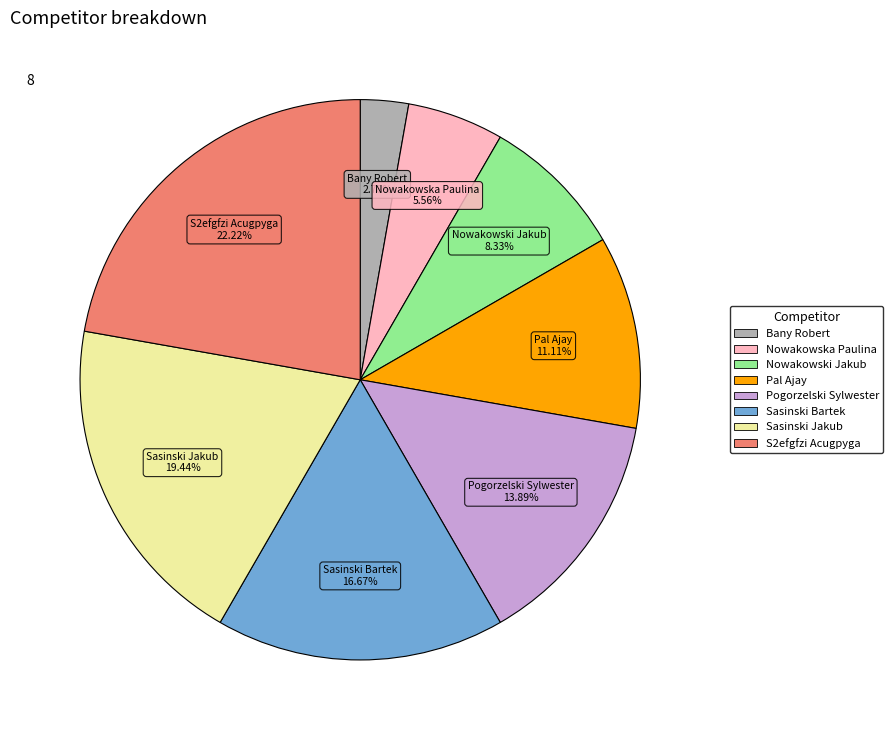

Approximately how many times larger is the value at Nowakowski Jakub compared to Sasinski Bartek?

0.5